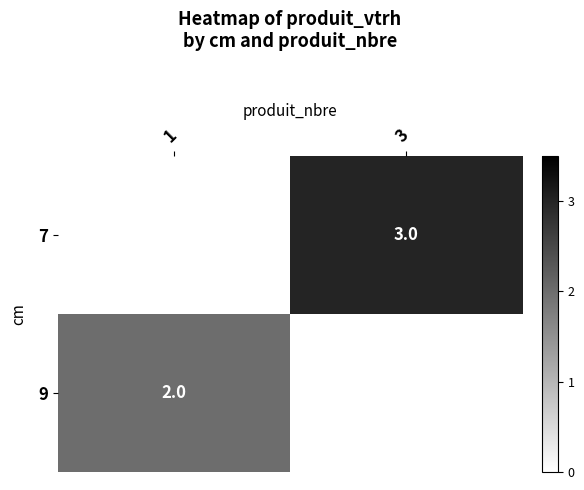

Is it true that 9 equals 1 at 1?

False